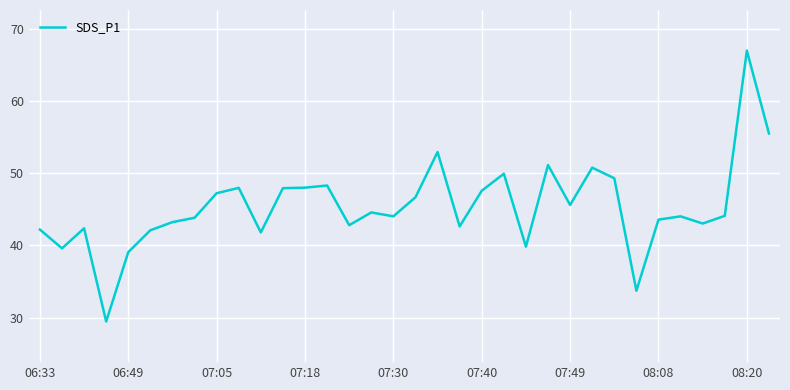

What is the difference between the maximum and minimum values?

37.5